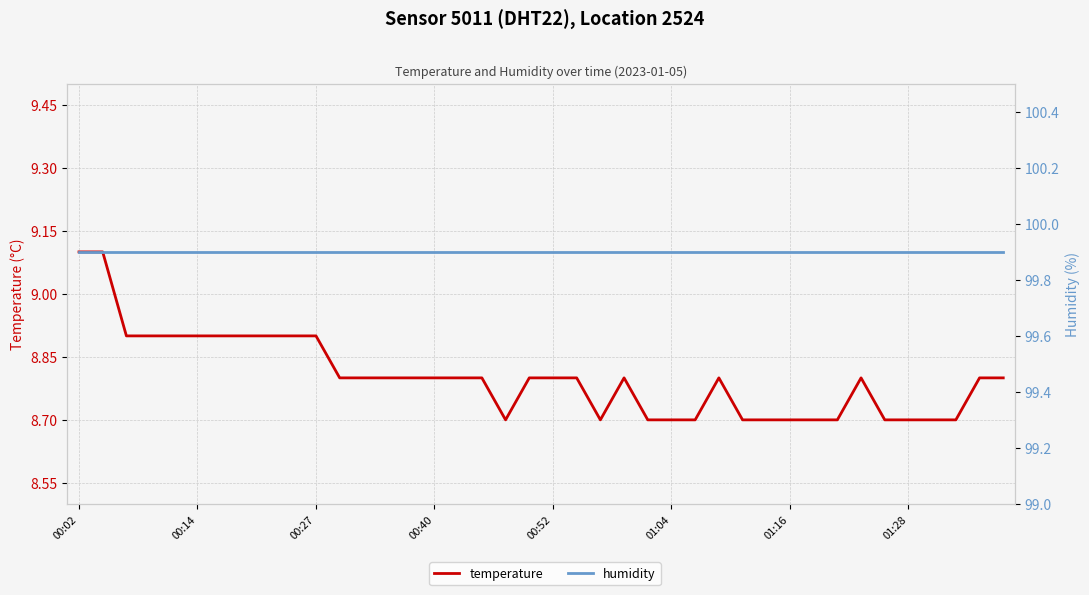

Reading left to right, what are all the values shown in this chart?

temperature: 9.1	9.1	8.9	8.9	8.9	8.9	8.9	8.9	8.9	8.9	8.9	8.8	8.8	8.8	8.8	8.8	8.8	8.8	8.7	8.8	8.8	8.8	8.7	8.8	8.7	8.7	8.7	8.8	8.7	8.7	8.7	8.7	8.7	8.8	8.7	8.7	8.7	8.7	8.8	8.8
humidity: 99.9	99.9	99.9	99.9	99.9	99.9	99.9	99.9	99.9	99.9	99.9	99.9	99.9	99.9	99.9	99.9	99.9	99.9	99.9	99.9	99.9	99.9	99.9	99.9	99.9	99.9	99.9	99.9	99.9	99.9	99.9	99.9	99.9	99.9	99.9	99.9	99.9	99.9	99.9	99.9